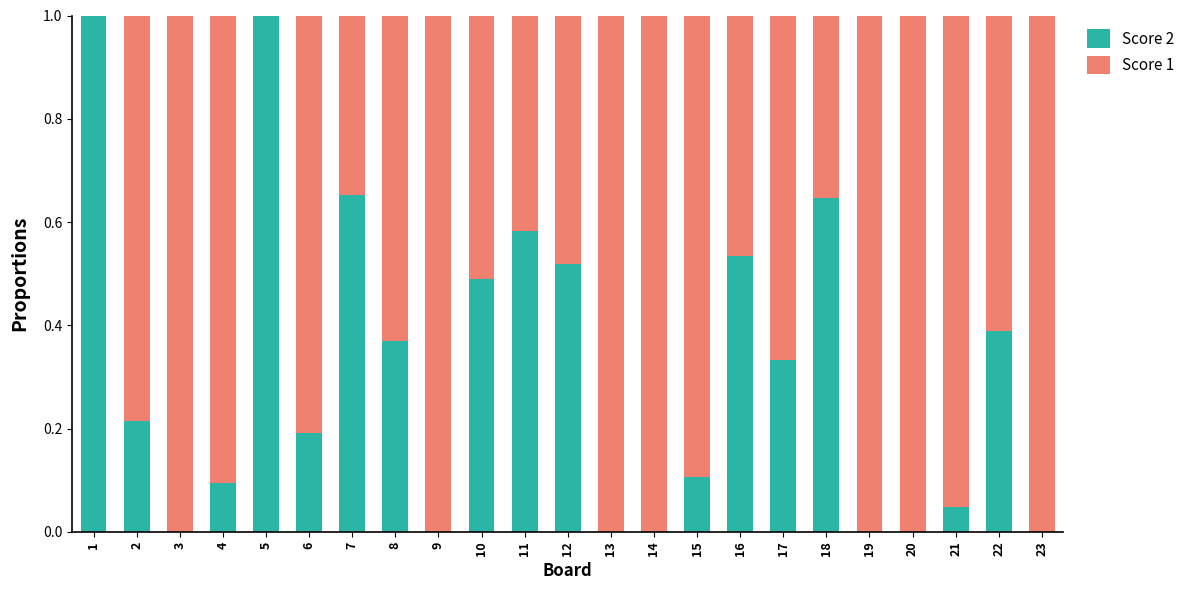

The Score 2 series shows 0.4 at 19. True or false?

False